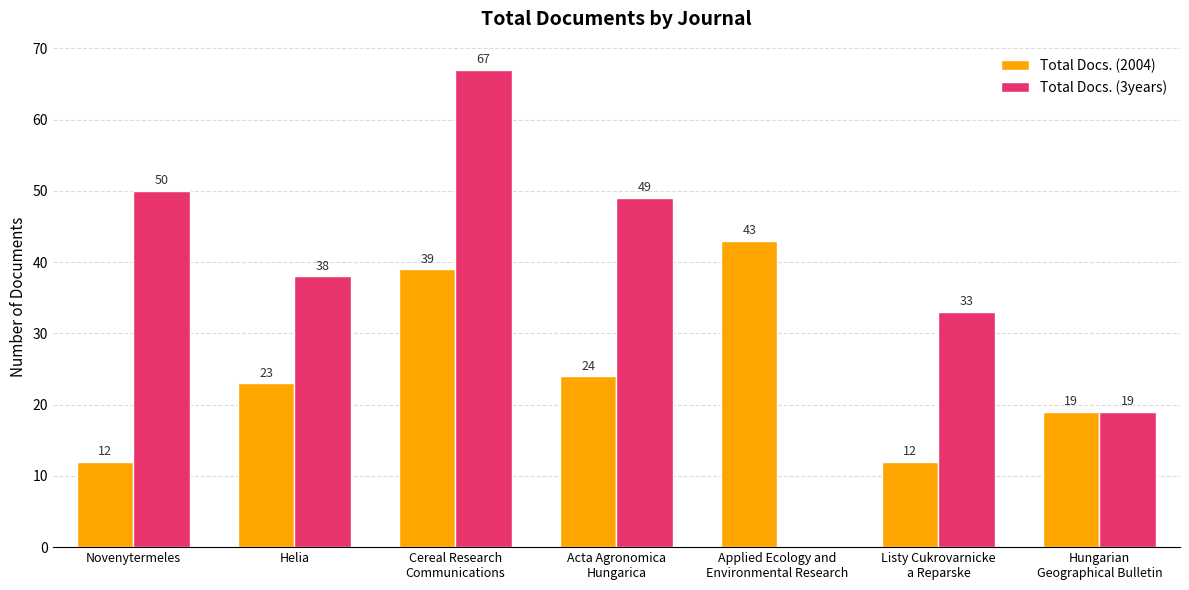

True or false: Total Docs. (2004) has a value of 17 at Novenytermeles.

False